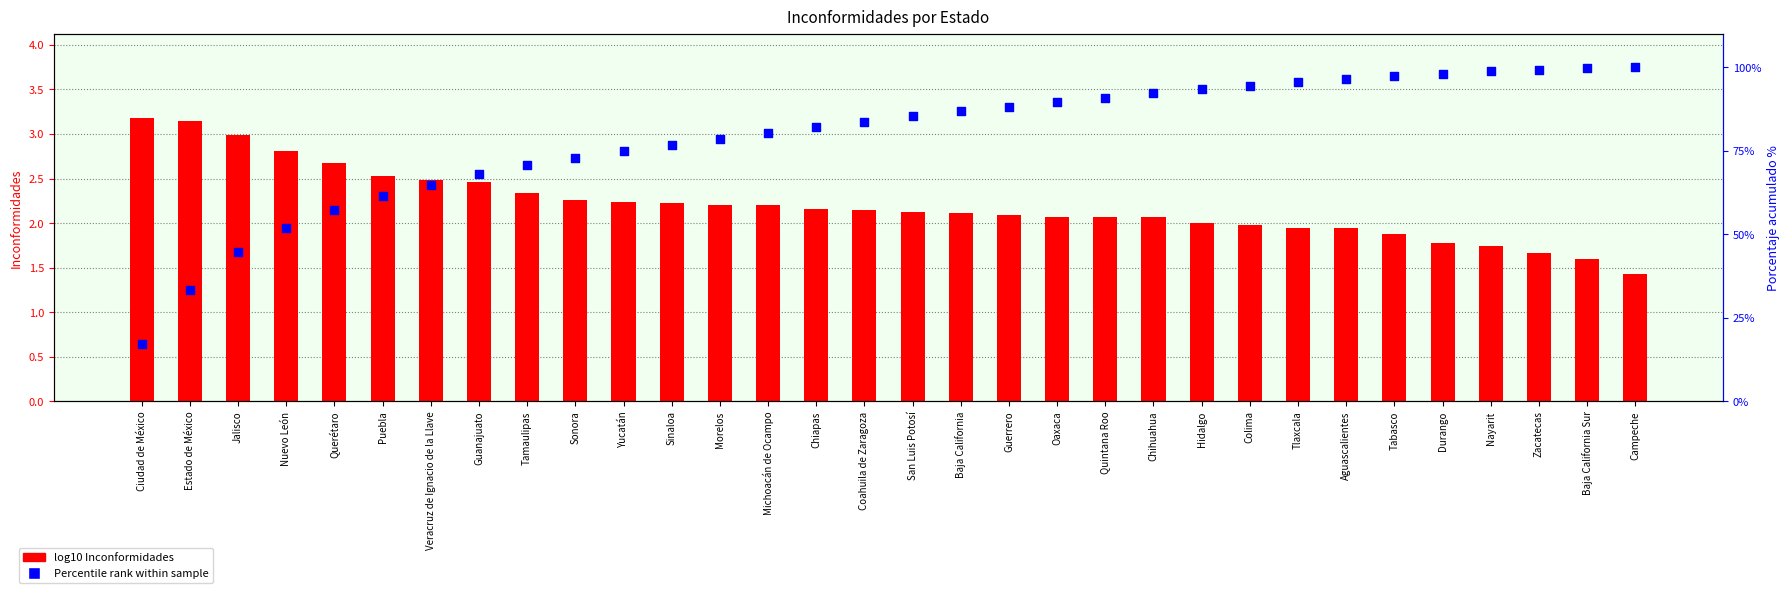

What are all the series names shown in the legend?

log10 Inconformidades, Percentile rank within sample